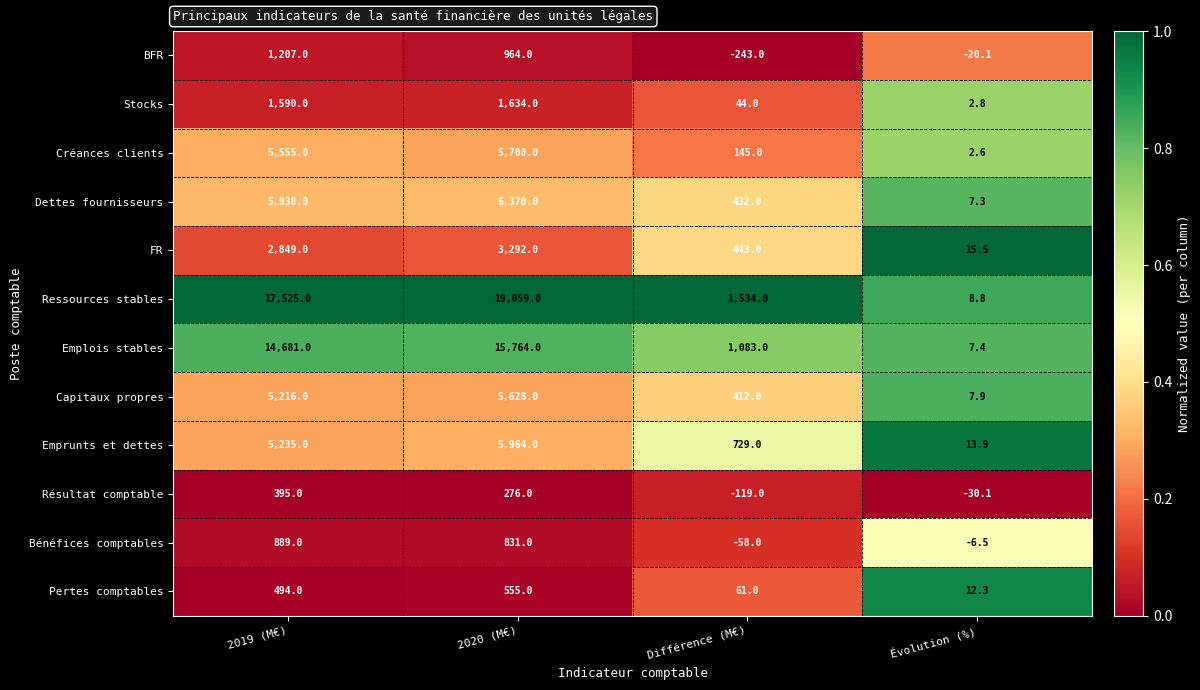

At Évolution (%), list the series in order from smallest to largest.

Résultat comptable, BFR, Bénéfices comptables, Créances clients, Stocks, Dettes fournisseurs, Emplois stables, Capitaux propres, Ressources stables, Pertes comptables, Emprunts et dettes, FR